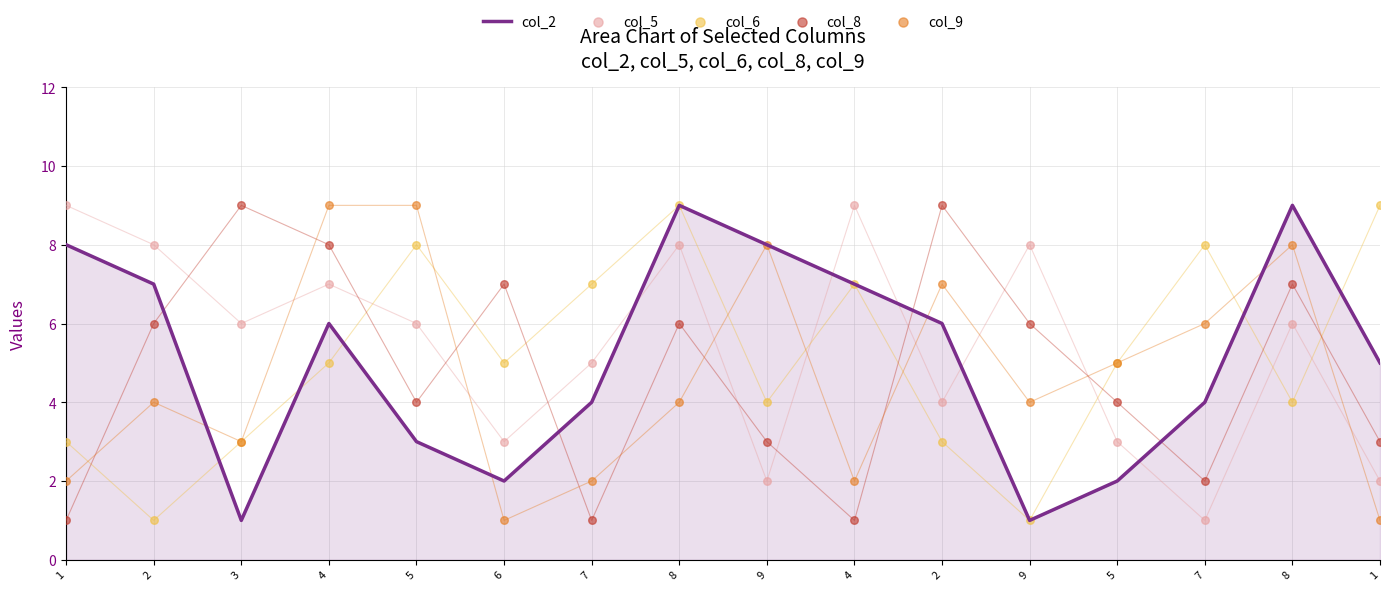

Which series contains the highest Y value?

col_2